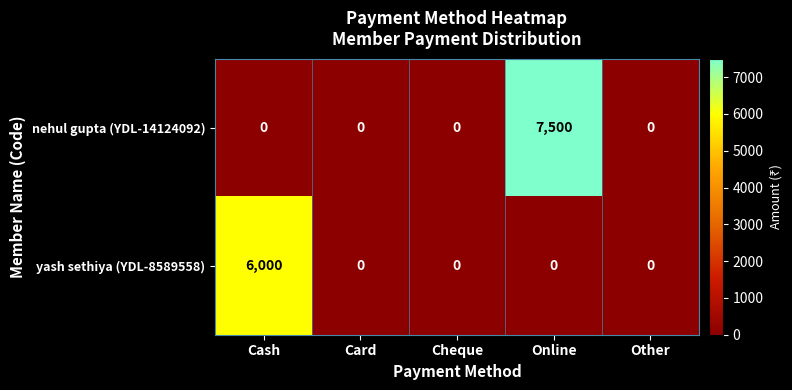

Rank the series at Cash from lowest to highest value.

nehul gupta (YDL-14124092), yash sethiya (YDL-8589558)